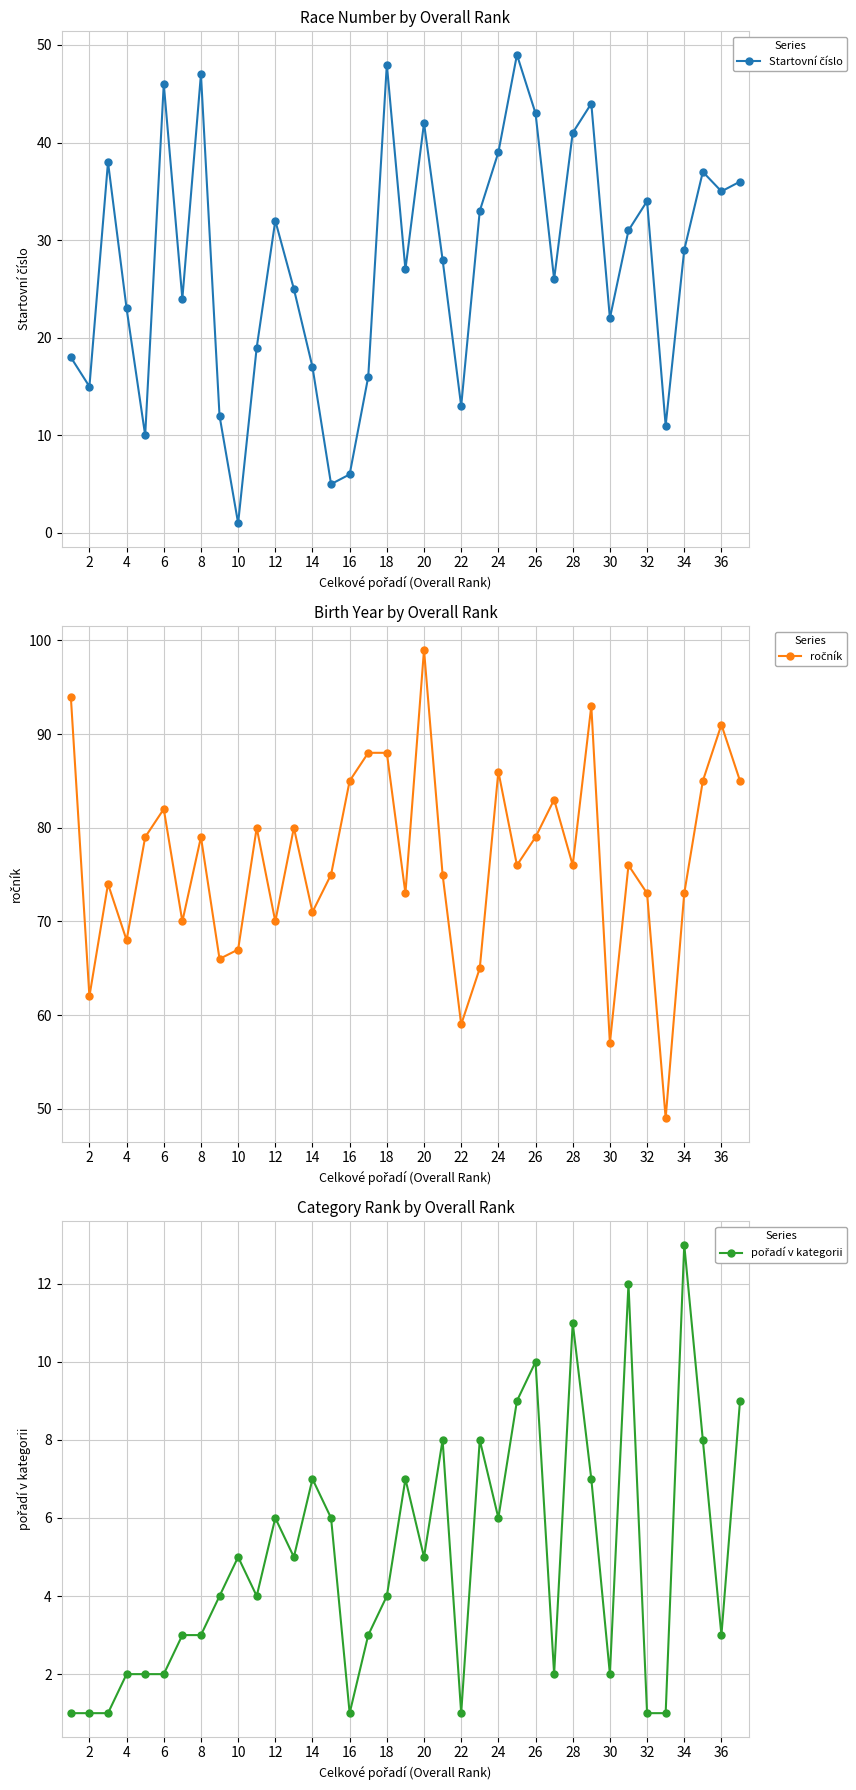

True or false: ročník and pořadí v kategorii cross at least once.

False